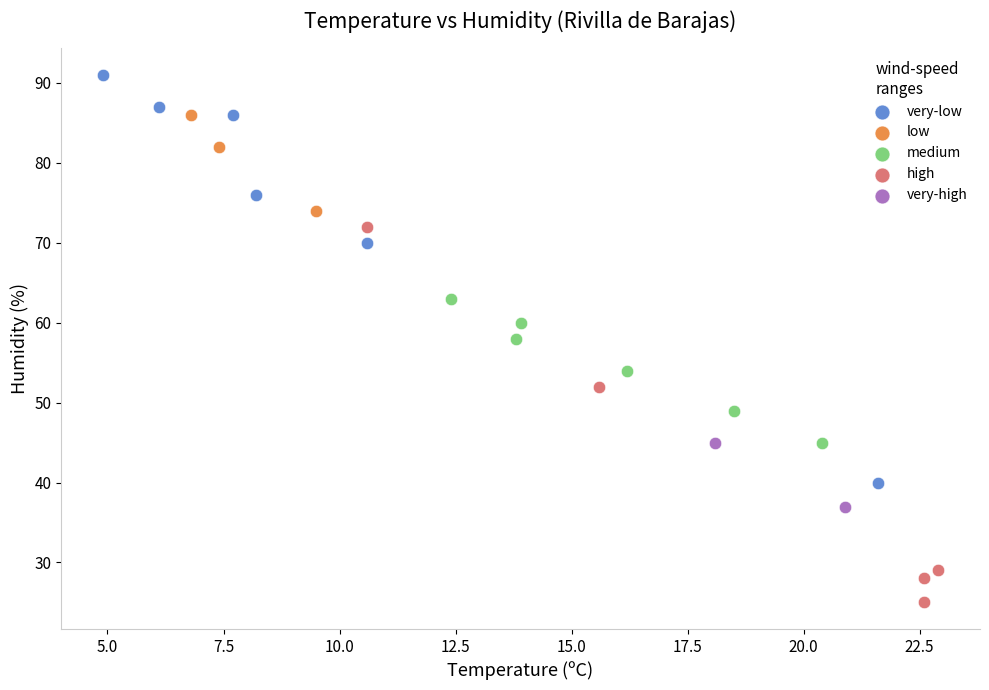

What are all the series names shown in the legend?

very-low, low, medium, high, very-high